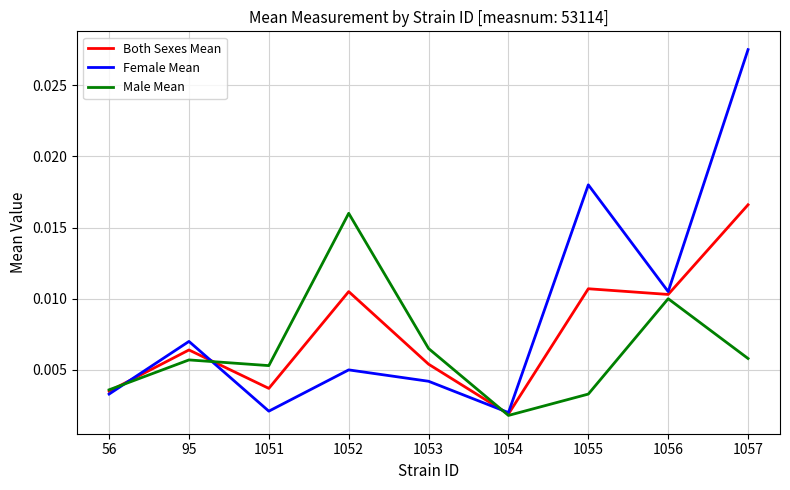

Which series has the widest spread of values?

Female Mean